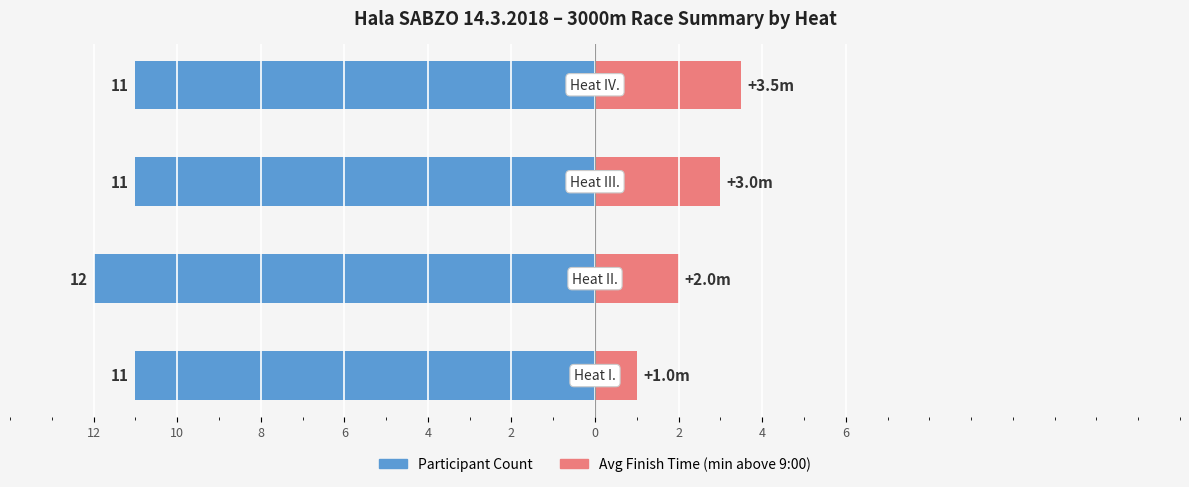

What is the value of the Participant Count bar at the 4th from the left?

-11.0